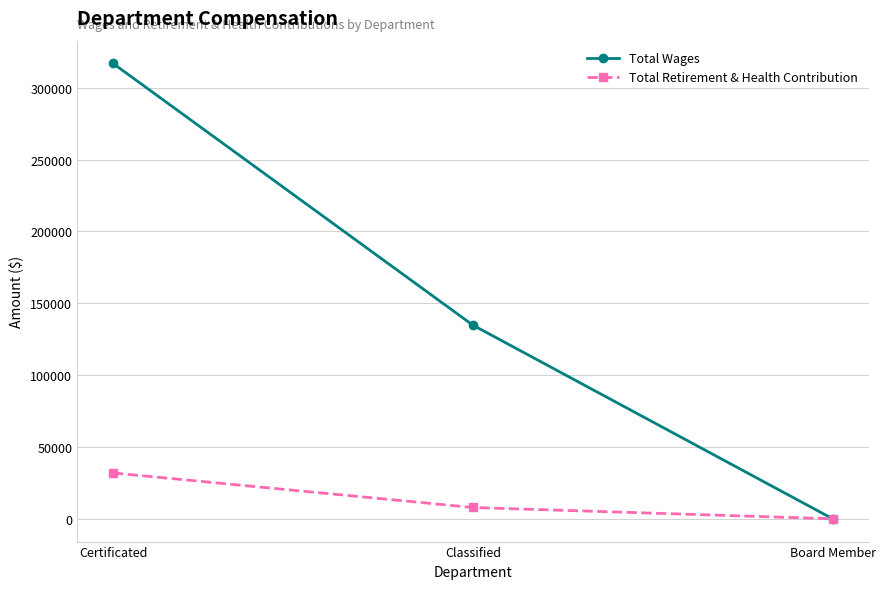

Where is Total Retirement & Health Contribution nearest to the value 15960?

Classified